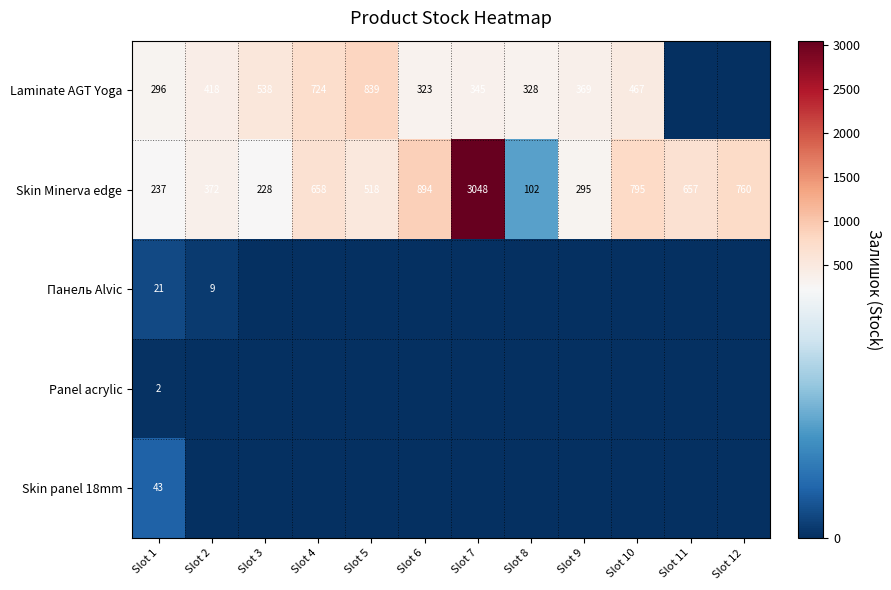

The Skin Minerva edge series shows 372 at Slot 2. True or false?

True